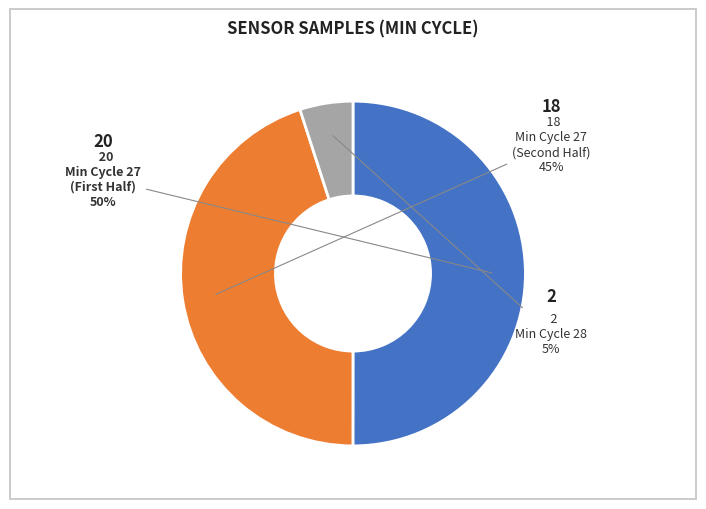

To the nearest percent, what is the average slice percentage?

33%